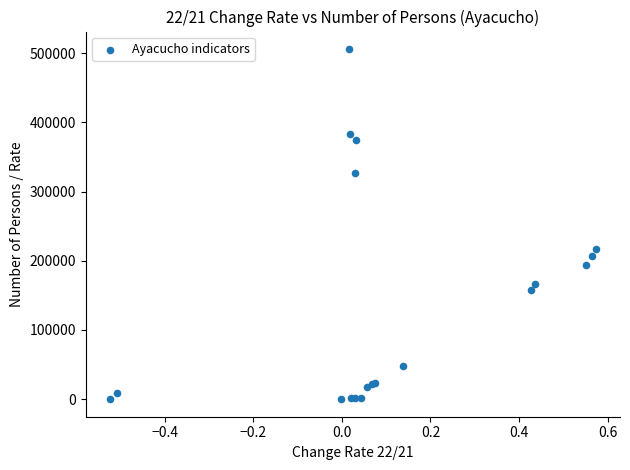

What Y value in the scatter plot is closest to 252947?

217149.4